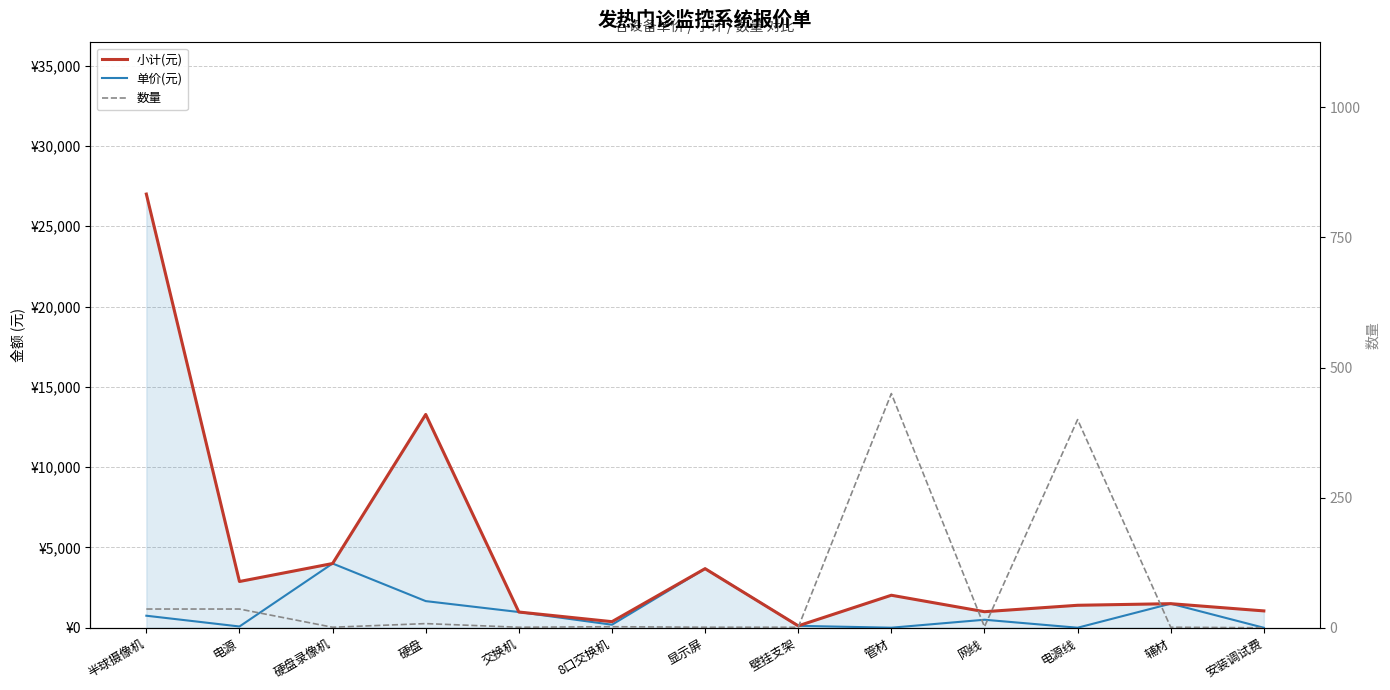

Reading left to right, what are all the values shown in this chart?

小计(元): 27000.0	2880.0	4000.0	13280.0	980.0	380.0	3680.0	120.0	2025.0	1000.0	1400.0	1500.0	1050.0
单价(元): 750.0	80.0	4000.0	1660.0	980.0	190.0	3680.0	120.0	4.5	500.0	3.5	1500.0	0.0
数量: 36.0	36.0	1.0	8.0	1.0	2.0	1.0	1.0	450.0	2.0	400.0	1.0	0.0